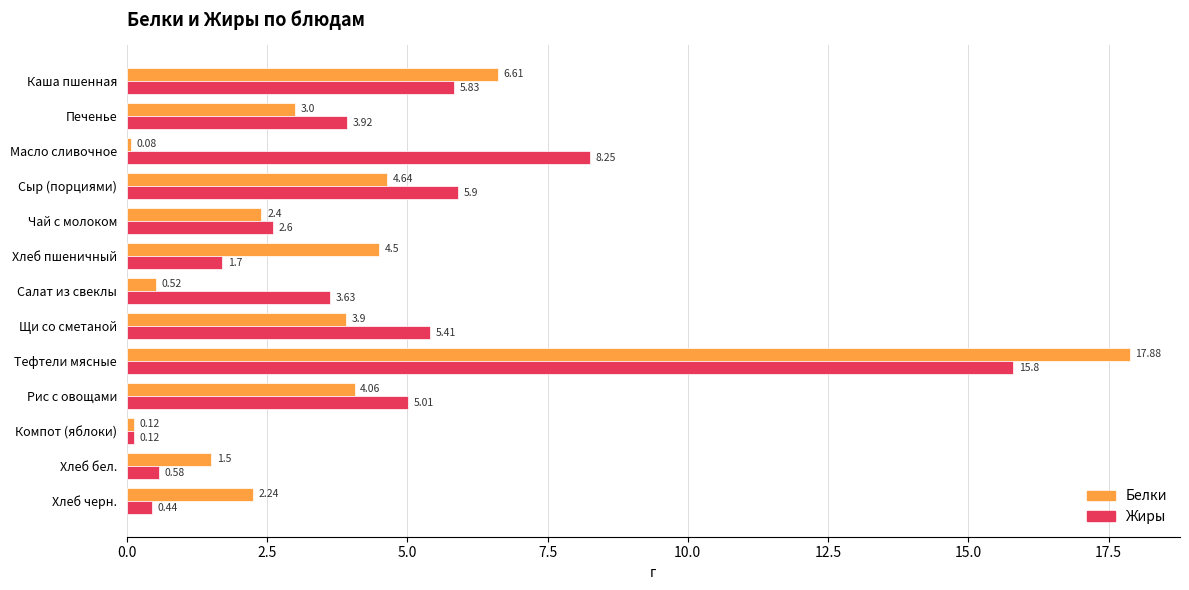

List the series in order of their overall mean, lowest first.

Белки, Жиры